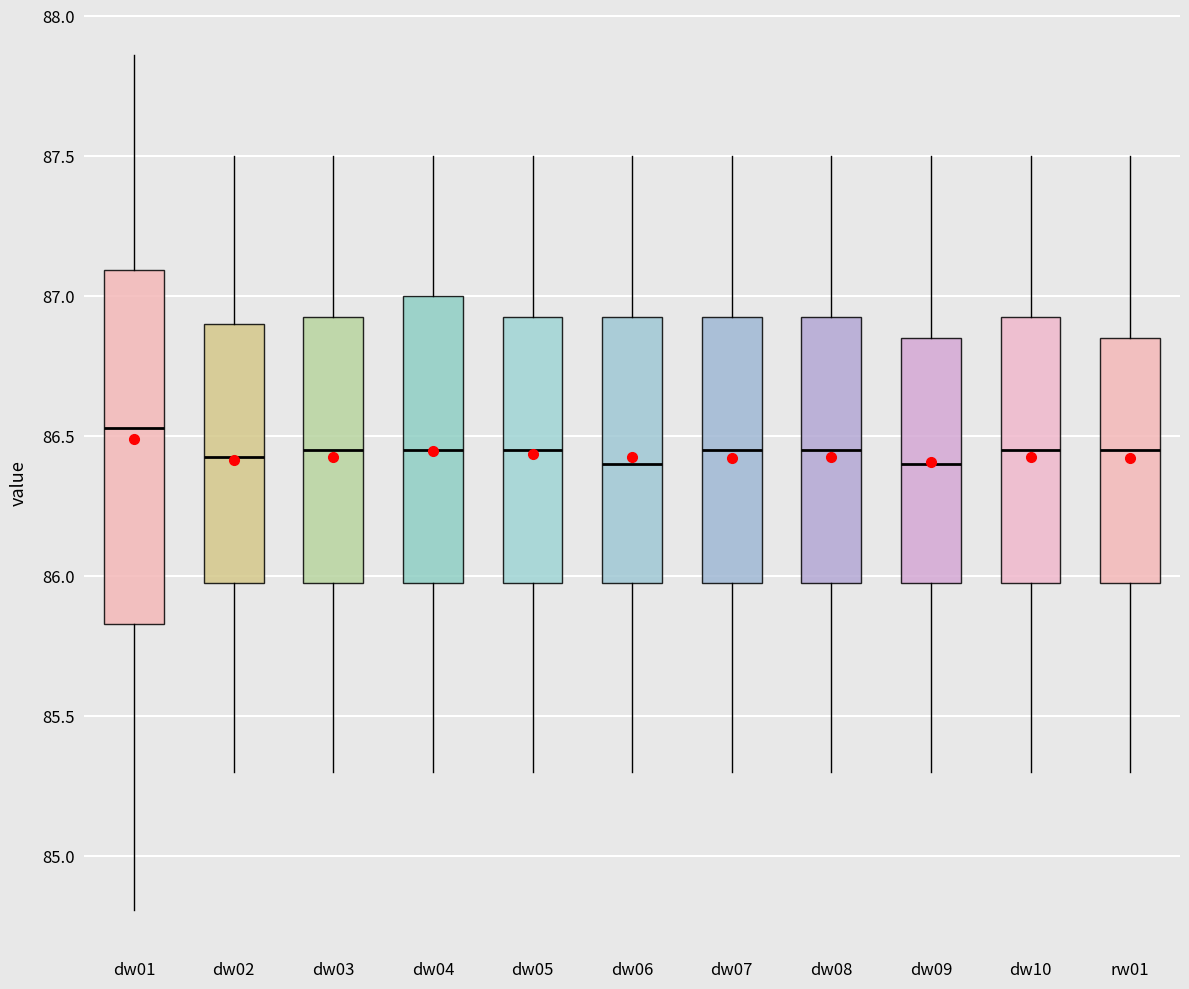

Which box has the highest median line?

dw01